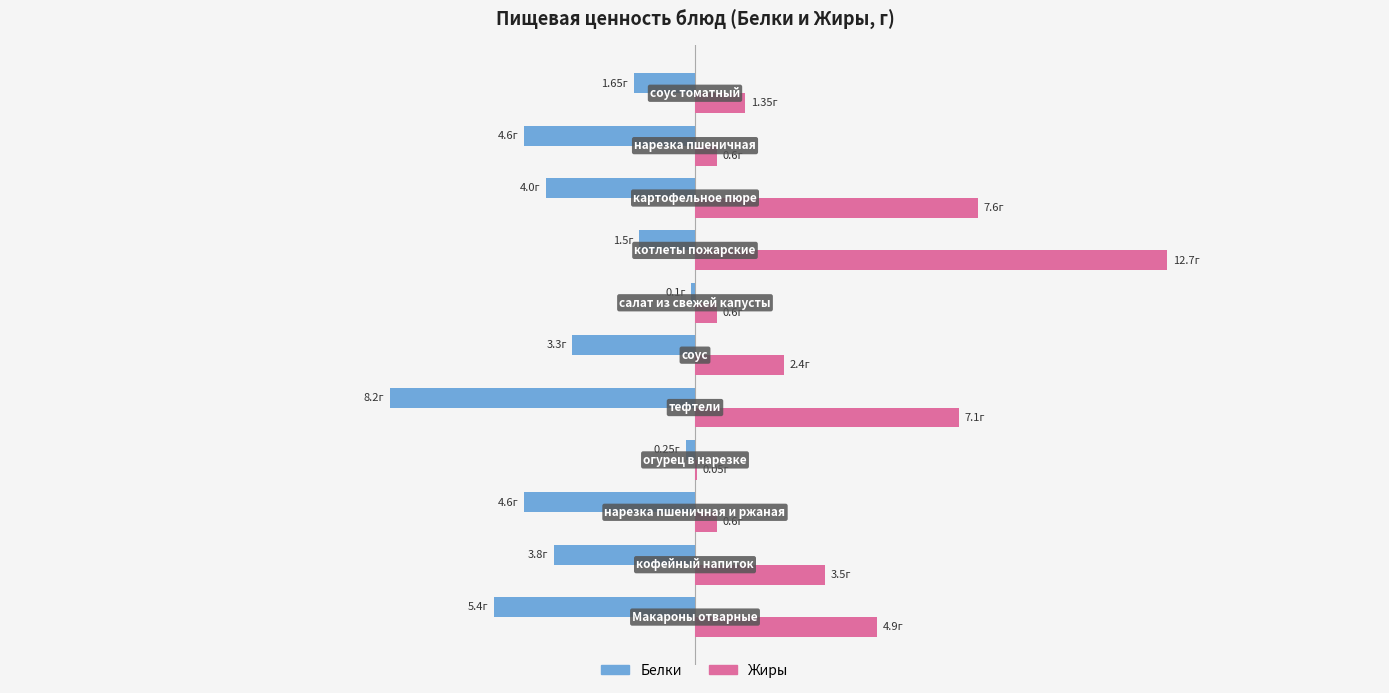

What are all the series names shown in the legend?

Белки, Жиры